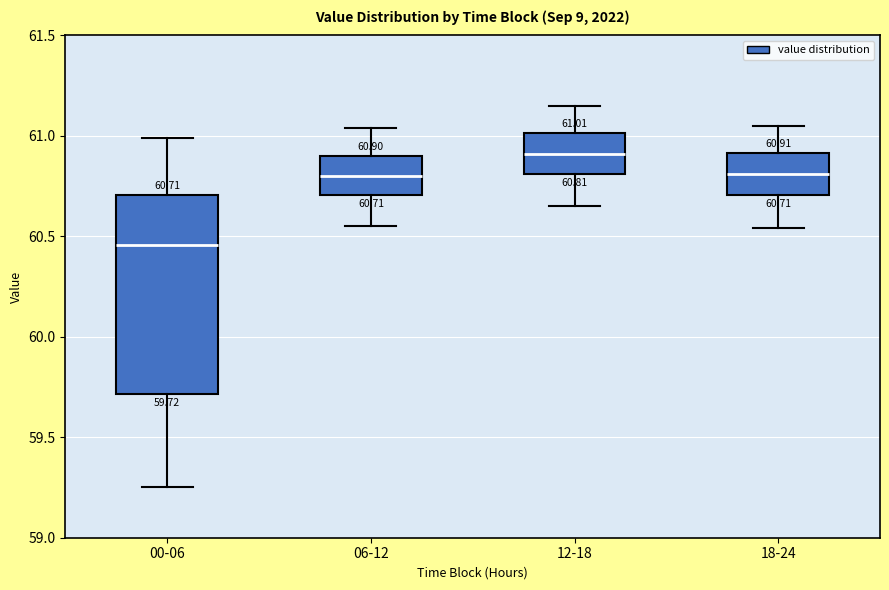

Comparing the boxes themselves (not the whiskers), which one is the tallest?

00-06